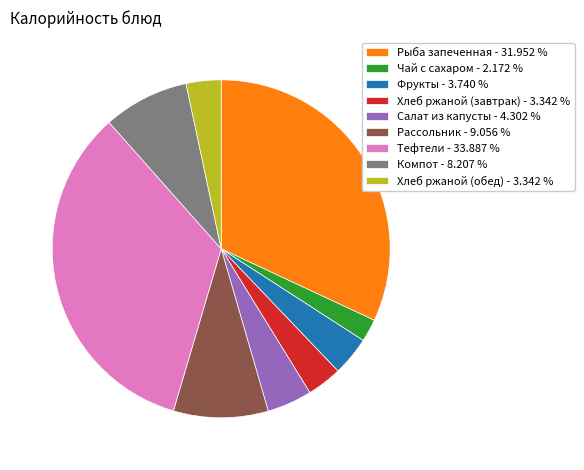

Count the number of slices in the pie.

9